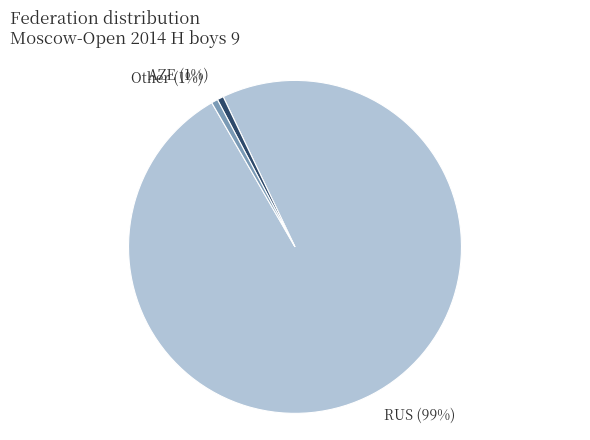

How many segments does this pie chart have?

3